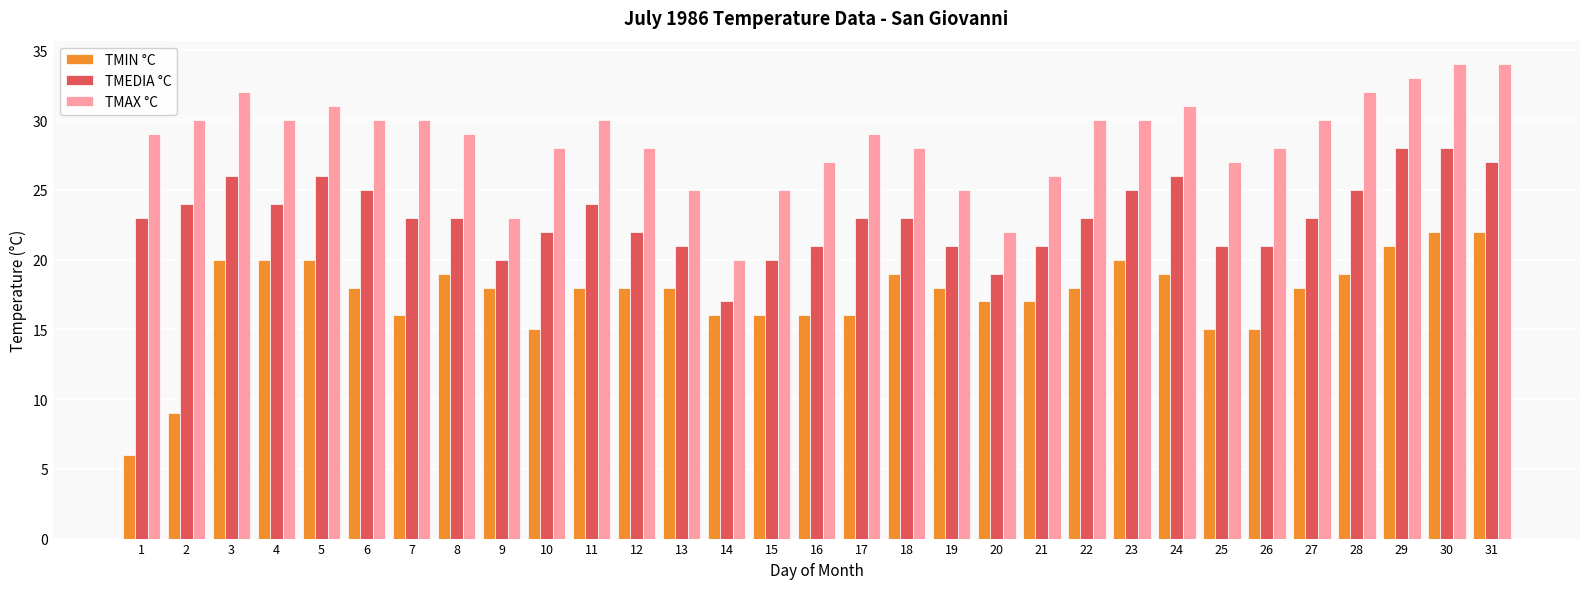

What is the value of the TMIN °C bar at the 12th from the left?

18